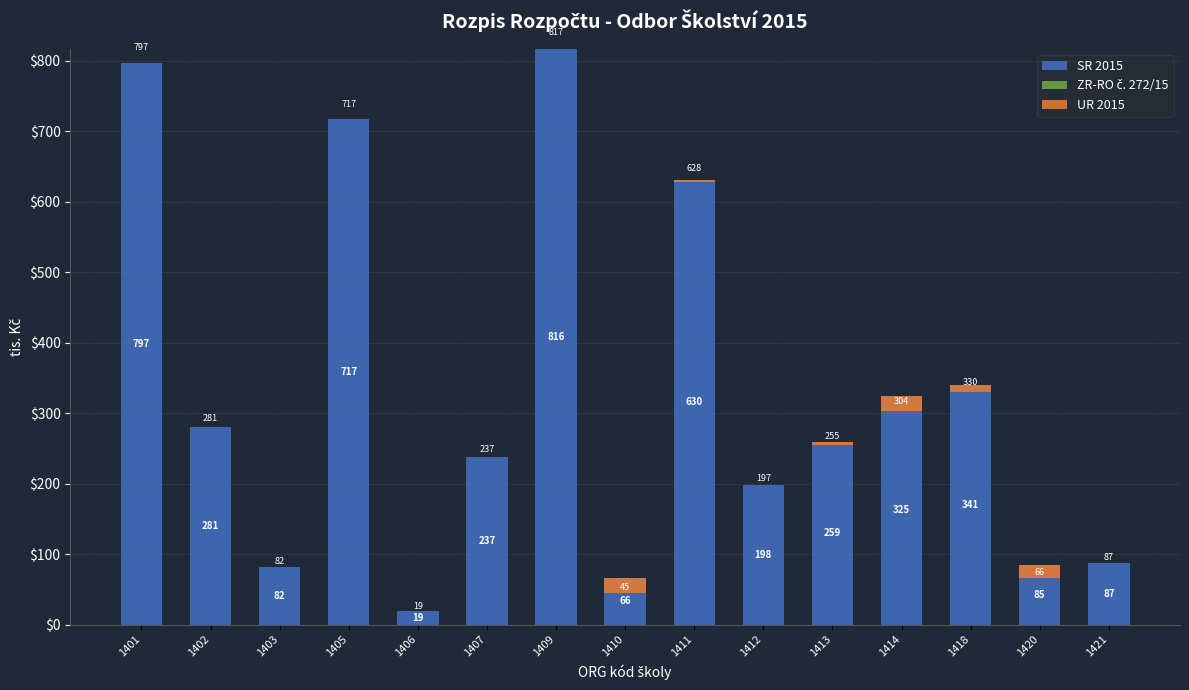

Reading right to left, transcribe all the data shown in this chart.

SR 2015: 87.2	85.2	340.6	325.0	258.5	198.3	630.2	65.8	815.8	237.2	19.4	716.9	81.6	280.9	796.5
ZR-RO č. 272/15: 0.0	0.0	0.0	0.0	0.0	0.0	0.0	0.0	1.0	0.0	0.0	0.0	0.0	0.0	0.0
UR 2015: -0.2	-19.2	-10.7	-21.5	-3.8	-0.8	-2.5	-21.0	0.0	0.0	-0.0	-0.0	0.0	0.0	-0.0